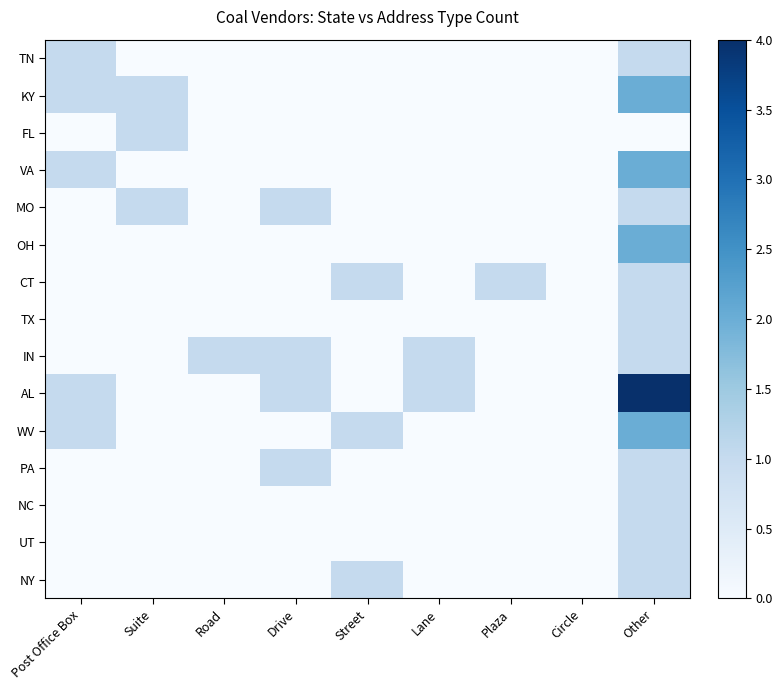

Reading left to right, transcribe all the data shown in this chart.

TN: Post Office Box=1	Suite=0	Road=0	Drive=0	Street=0	Lane=0	Plaza=0	Circle=0	Other=1
KY: Post Office Box=1	Suite=1	Road=0	Drive=0	Street=0	Lane=0	Plaza=0	Circle=0	Other=2
FL: Post Office Box=0	Suite=1	Road=0	Drive=0	Street=0	Lane=0	Plaza=0	Circle=0	Other=0
VA: Post Office Box=1	Suite=0	Road=0	Drive=0	Street=0	Lane=0	Plaza=0	Circle=0	Other=2
MO: Post Office Box=0	Suite=1	Road=0	Drive=1	Street=0	Lane=0	Plaza=0	Circle=0	Other=1
OH: Post Office Box=0	Suite=0	Road=0	Drive=0	Street=0	Lane=0	Plaza=0	Circle=0	Other=2
CT: Post Office Box=0	Suite=0	Road=0	Drive=0	Street=1	Lane=0	Plaza=1	Circle=0	Other=1
TX: Post Office Box=0	Suite=0	Road=0	Drive=0	Street=0	Lane=0	Plaza=0	Circle=0	Other=1
IN: Post Office Box=0	Suite=0	Road=1	Drive=1	Street=0	Lane=1	Plaza=0	Circle=0	Other=1
AL: Post Office Box=1	Suite=0	Road=0	Drive=1	Street=0	Lane=1	Plaza=0	Circle=0	Other=4
WV: Post Office Box=1	Suite=0	Road=0	Drive=0	Street=1	Lane=0	Plaza=0	Circle=0	Other=2
PA: Post Office Box=0	Suite=0	Road=0	Drive=1	Street=0	Lane=0	Plaza=0	Circle=0	Other=1
NC: Post Office Box=0	Suite=0	Road=0	Drive=0	Street=0	Lane=0	Plaza=0	Circle=0	Other=1
UT: Post Office Box=0	Suite=0	Road=0	Drive=0	Street=0	Lane=0	Plaza=0	Circle=0	Other=1
NY: Post Office Box=0	Suite=0	Road=0	Drive=0	Street=1	Lane=0	Plaza=0	Circle=0	Other=1